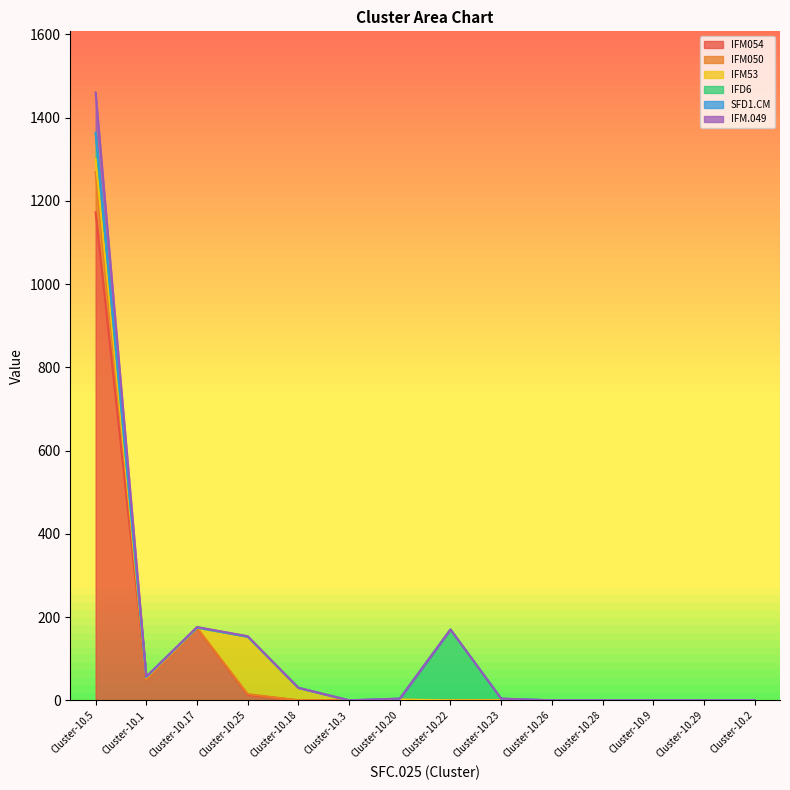

How many data points in IFM.049 are above 0?

6